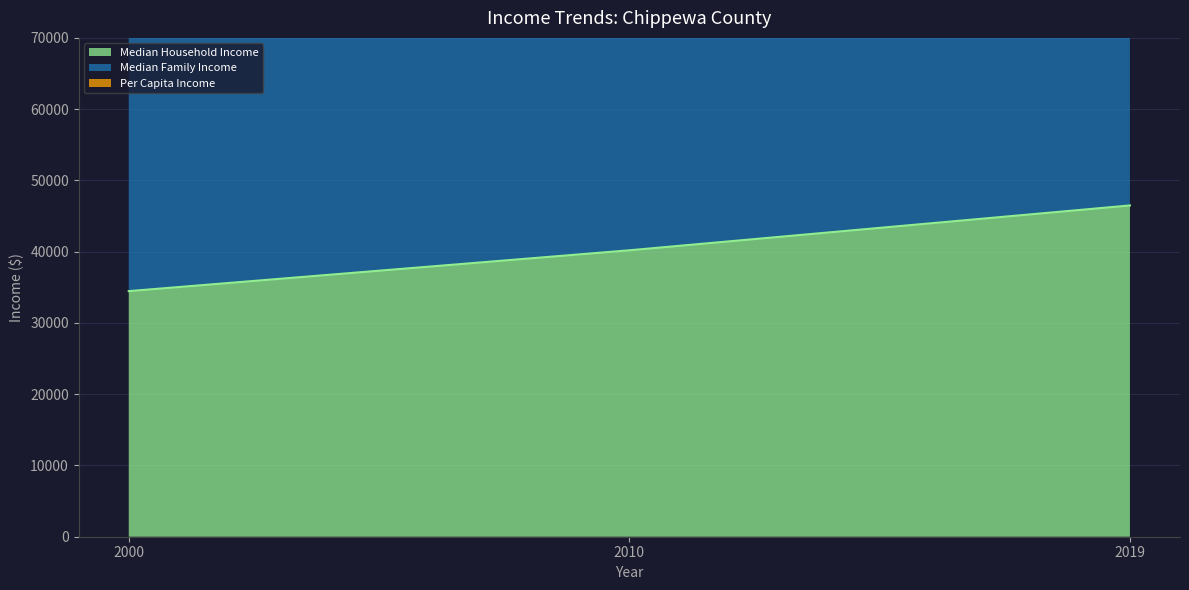

Reading right to left, list all the values displayed in this chart.

Median Household Income: 2019=46486	2010=40194	2000=34464
Median Family Income: 2019=103742	2010=94260	2000=75914
Per Capita Income: 2019=128828	2010=114569	2000=91772